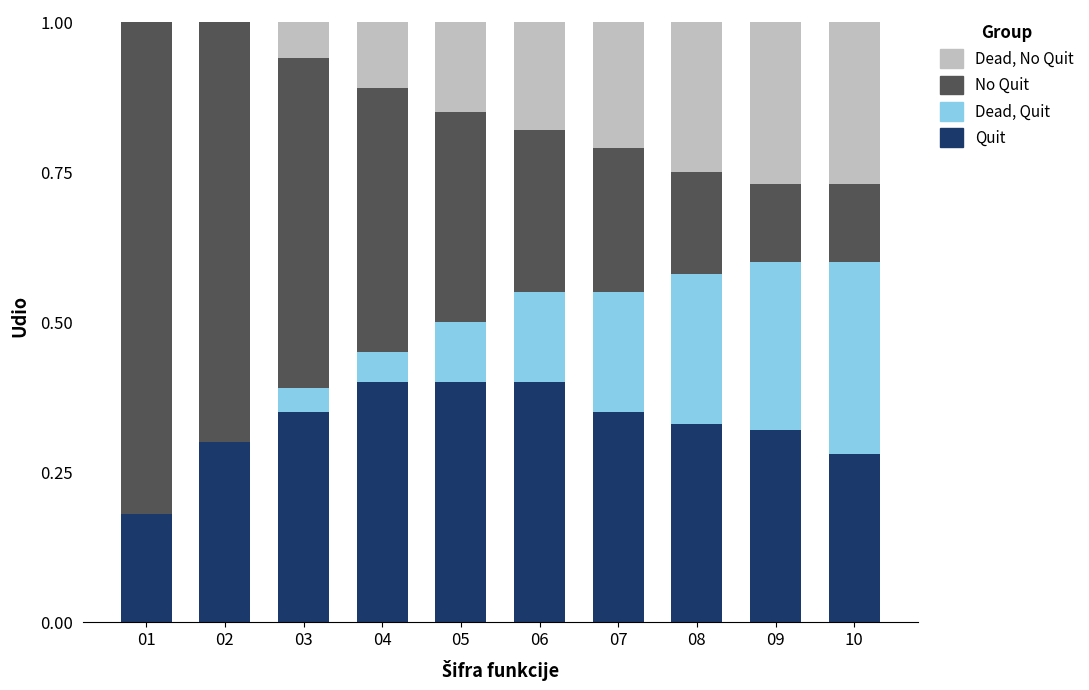

What is the total value across all series at 07?

1.0